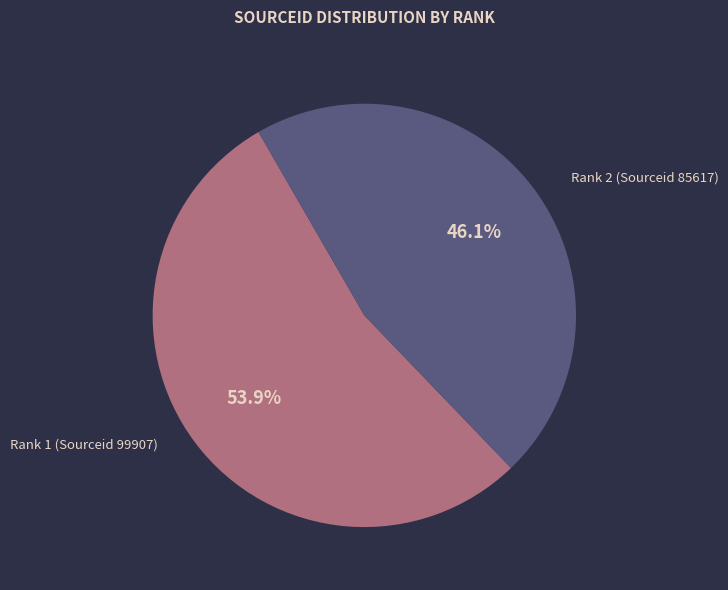

Which has a higher value, Rank 2 (Sourceid 85617) or Rank 1 (Sourceid 99907)?

Rank 1 (Sourceid 99907)